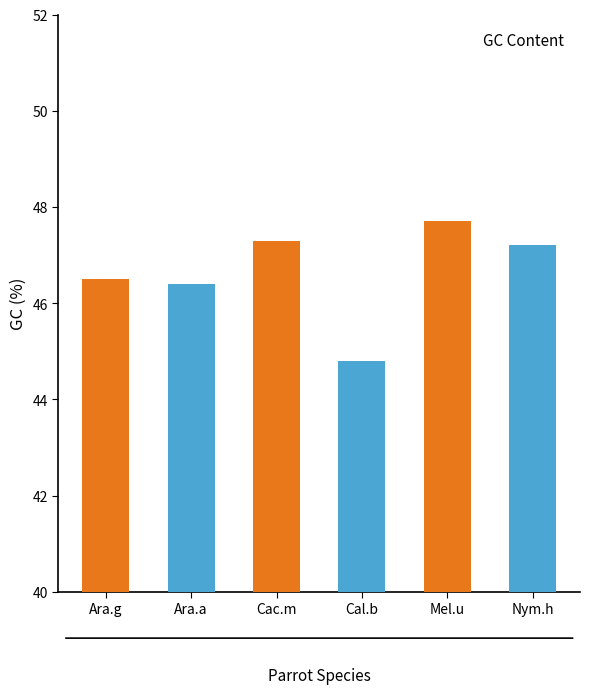

What is the smallest value displayed?

44.8